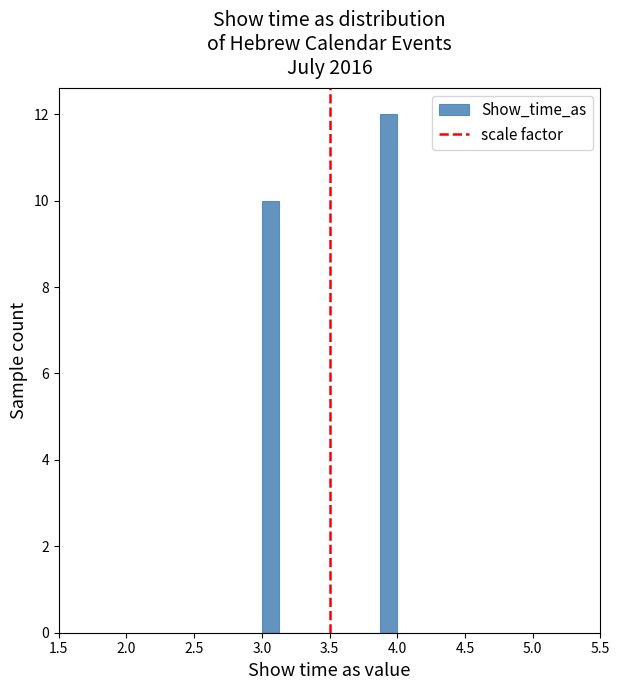

Read against the x-axis, roughly where is the centre of the tallest bar?

3.95